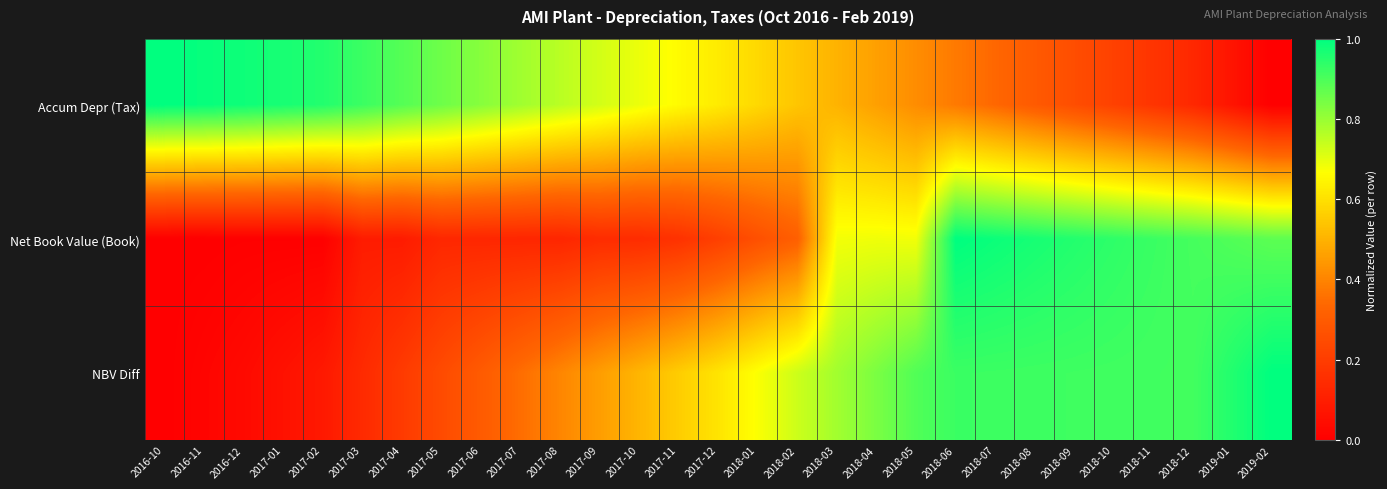

Reading left to right, what are all the values shown in this chart?

Accum Depr (Tax): 2016-10=1.0	2016-11=1.0	2016-12=1.0	2017-01=1.0	2017-02=1.0	2017-03=0.9	2017-04=0.9	2017-05=0.9	2017-06=0.8	2017-07=0.8	2017-08=0.8	2017-09=0.7	2017-10=0.7	2017-11=0.7	2017-12=0.6	2018-01=0.6	2018-02=0.5	2018-03=0.5	2018-04=0.5	2018-05=0.4	2018-06=0.4	2018-07=0.3	2018-08=0.3	2018-09=0.3	2018-10=0.2	2018-11=0.2	2018-12=0.1	2019-01=0.1	2019-02=0.0
Net Book Value (Book): 2016-10=0.0	2016-11=0.0	2016-12=0.0	2017-01=0.0	2017-02=0.0	2017-03=0.1	2017-04=0.1	2017-05=0.1	2017-06=0.1	2017-07=0.1	2017-08=0.1	2017-09=0.1	2017-10=0.1	2017-11=0.2	2017-12=0.2	2018-01=0.3	2018-02=0.3	2018-03=0.7	2018-04=0.7	2018-05=0.7	2018-06=1.0	2018-07=1.0	2018-08=1.0	2018-09=1.0	2018-10=0.9	2018-11=0.9	2018-12=0.9	2019-01=0.9	2019-02=0.9
NBV Diff: 2016-10=0.0	2016-11=0.0	2016-12=0.0	2017-01=0.1	2017-02=0.1	2017-03=0.1	2017-04=0.2	2017-05=0.2	2017-06=0.3	2017-07=0.4	2017-08=0.4	2017-09=0.5	2017-10=0.5	2017-11=0.6	2017-12=0.6	2018-01=0.7	2018-02=0.7	2018-03=0.8	2018-04=0.8	2018-05=0.9	2018-06=0.9	2018-07=0.9	2018-08=0.9	2018-09=0.9	2018-10=0.9	2018-11=0.9	2018-12=0.9	2019-01=1.0	2019-02=1.0